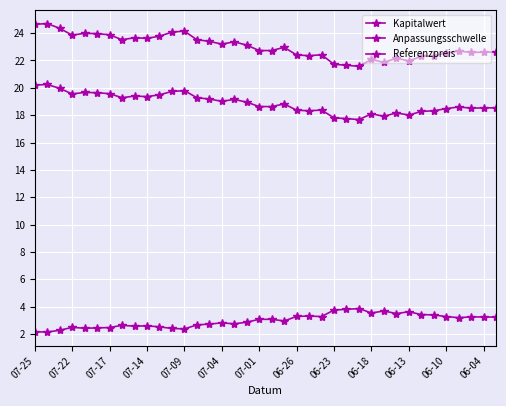

In Referenzpreis, how many points are lower than both neighbors (excluding endpoints)?

10